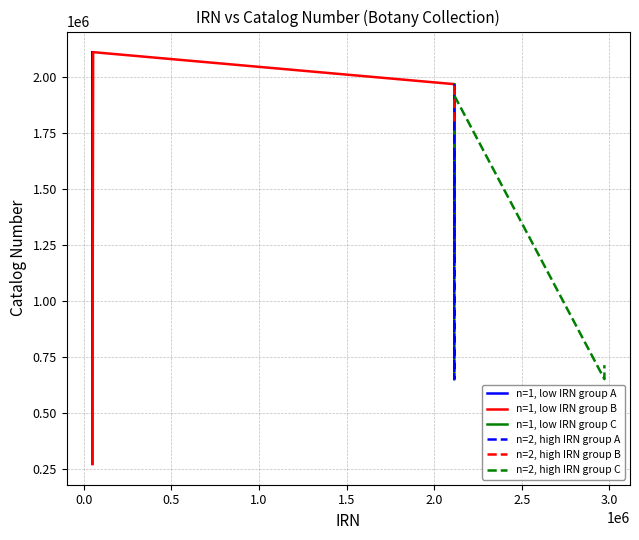

The value of n=2, high IRN group B at 0.5 is 1966350. True or false?

True